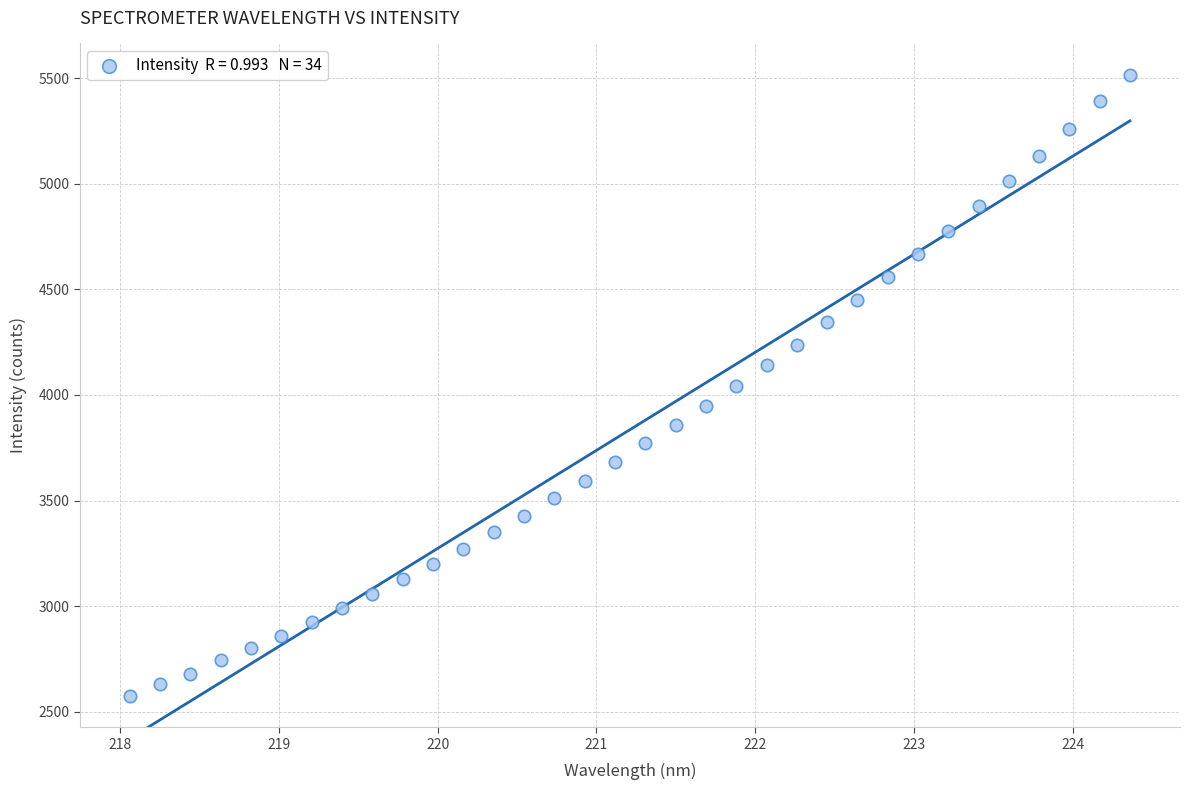

What is the range of X values (max minus min)?

6.3